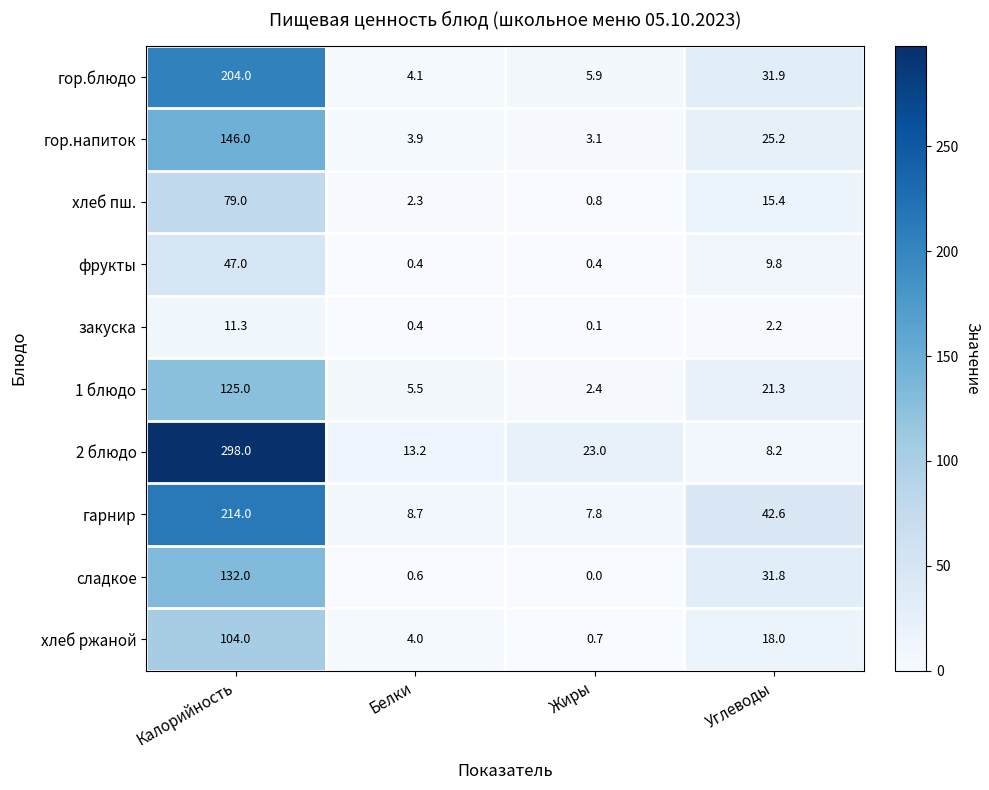

What is the approximate value of гарнир at Углеводы?

42.6